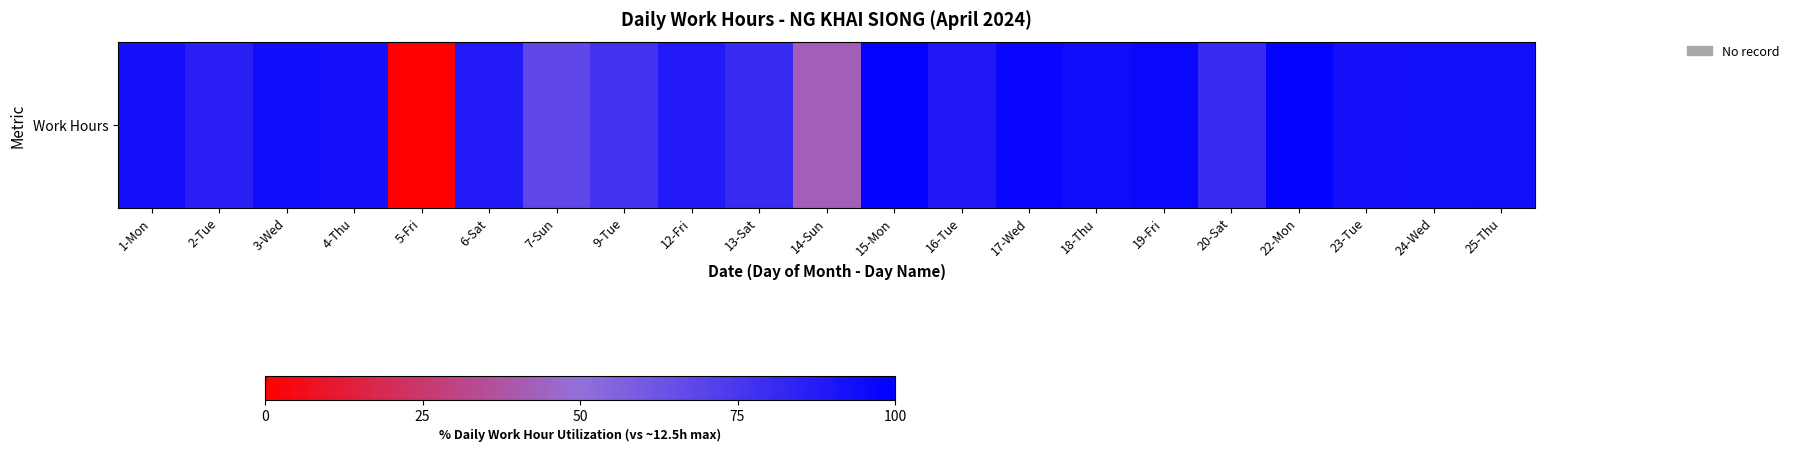

How many values exceed 92?

11